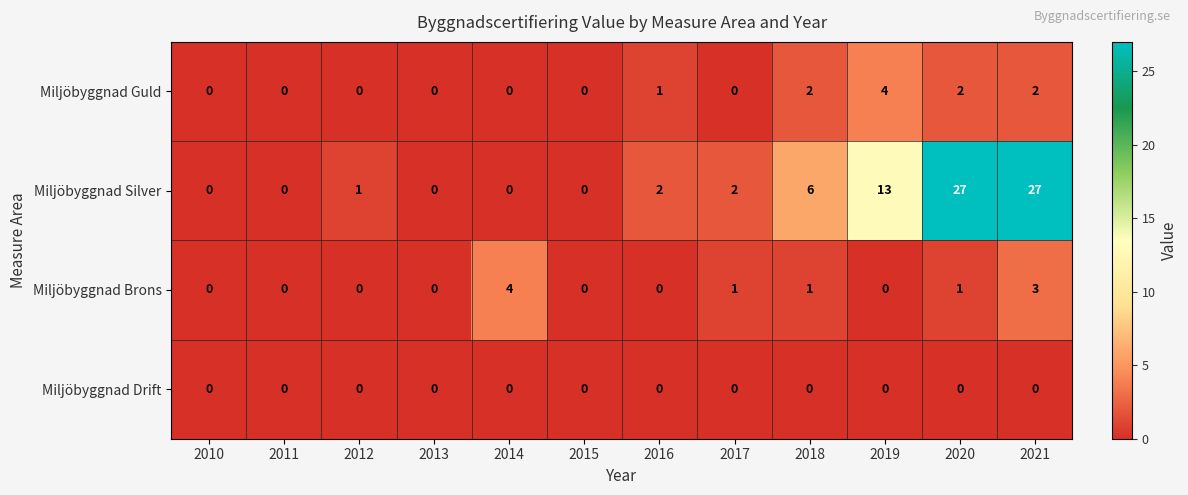

What is the greatest value displayed?

27